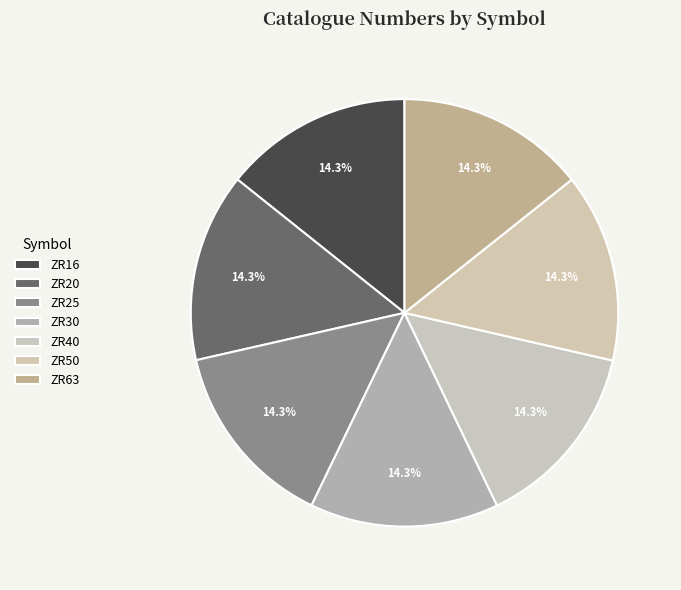

Rank the categories by value from lowest to highest.

ZR16, ZR20, ZR25, ZR30, ZR40, ZR50, ZR63